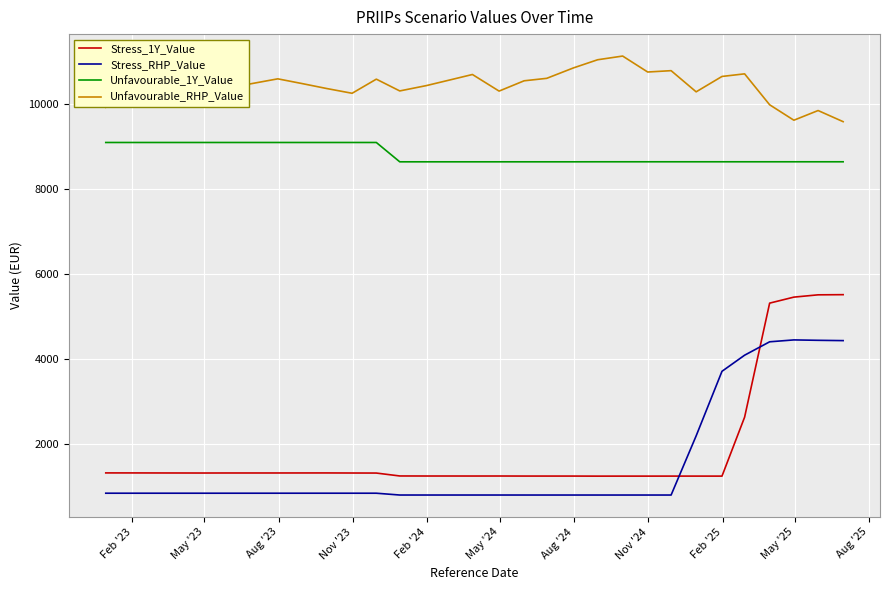

True or false: Stress_RHP_Value and Unfavourable_1Y_Value cross at least once.

False